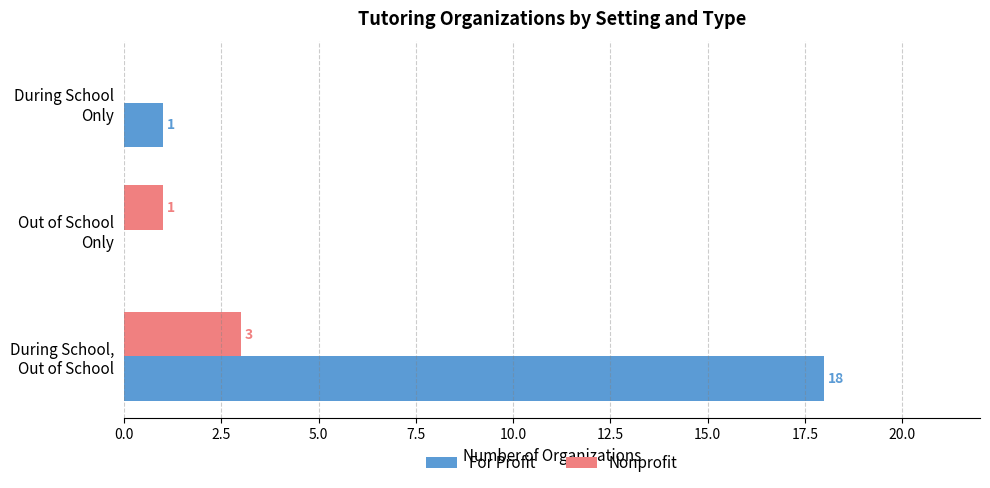

Which series has the largest total across all categories?

For Profit